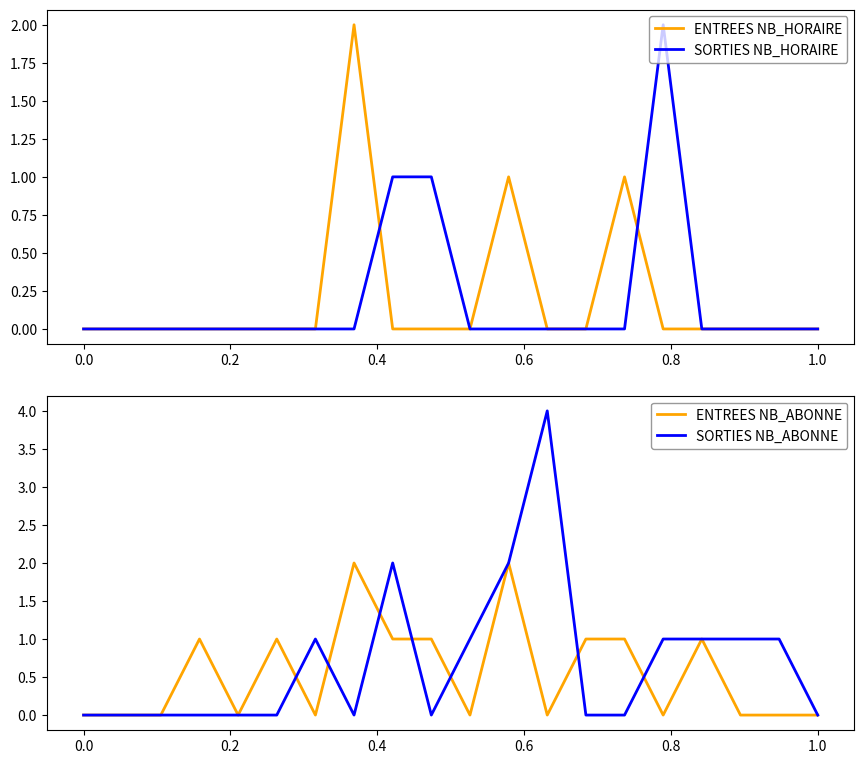

Is it true that SORTIES NB_ABONNE equals 0 at 1.0?

True